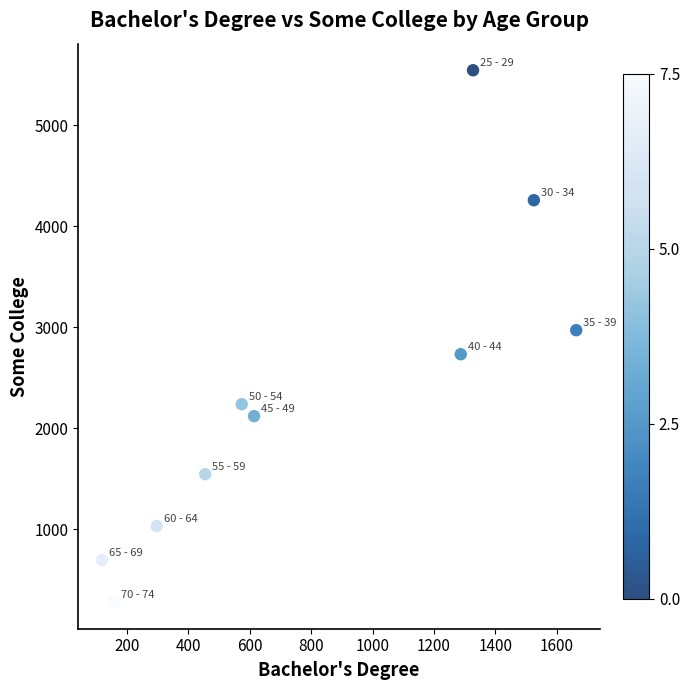

What is the range of Y values (max minus min)?

5267